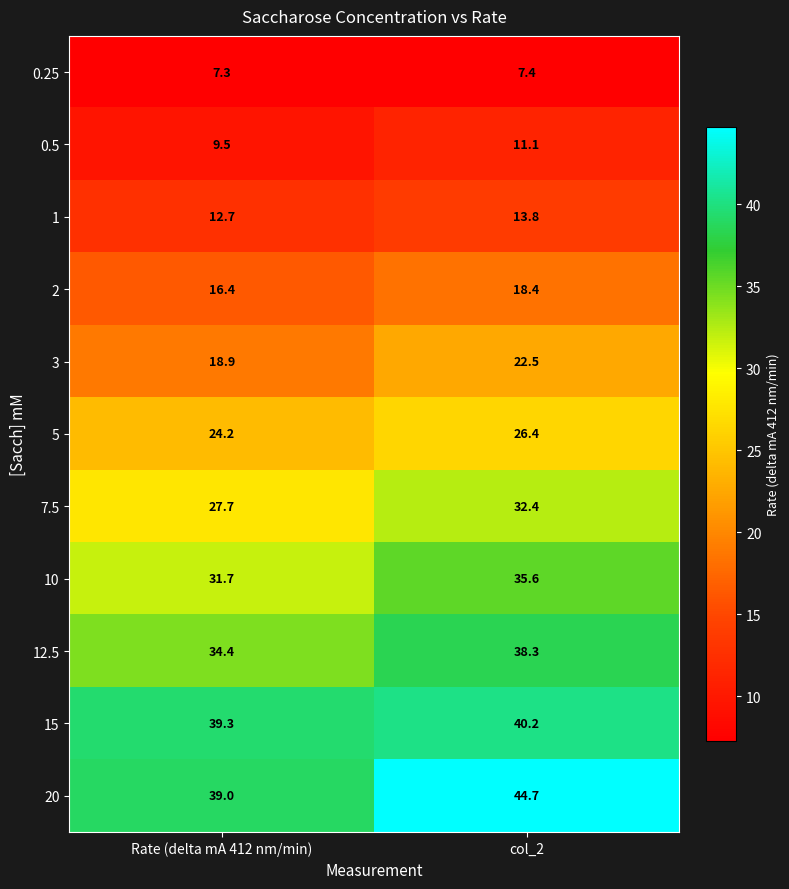

Reading right to left, what are all the values shown in this chart?

0.25: 7.4	7.3
0.5: 11.1	9.5
1: 13.8	12.7
2: 18.4	16.4
3: 22.5	18.9
5: 26.4	24.2
7.5: 32.4	27.7
10: 35.6	31.7
12.5: 38.3	34.4
15: 40.2	39.3
20: 44.7	39.0